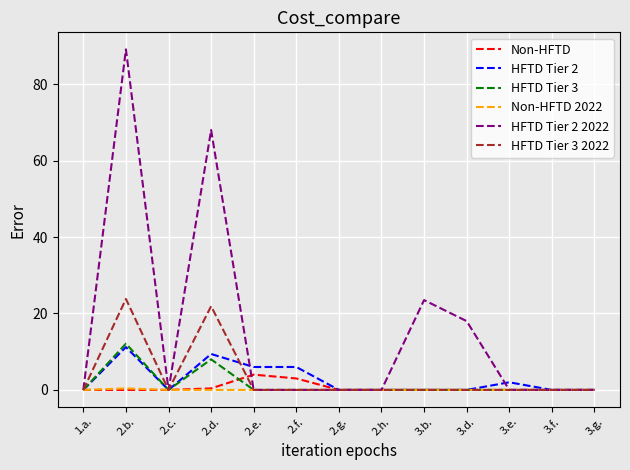

Which series has the largest total across all categories?

HFTD Tier 2 2022